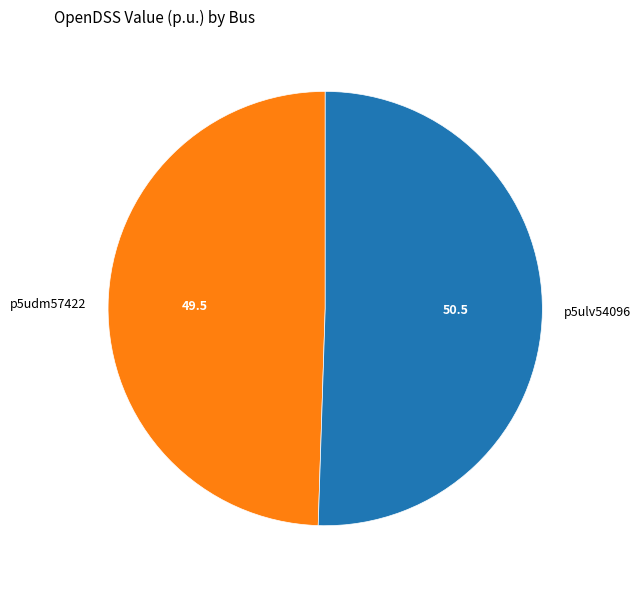

Count the number of slices in the pie.

2